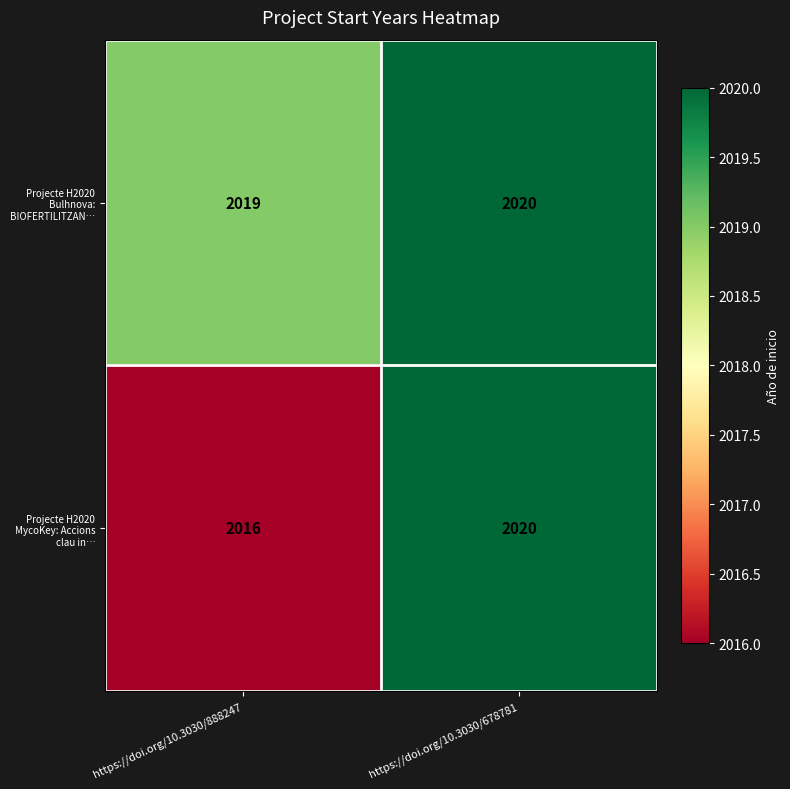

What value does the Projecte H2020 MycoKey: Accions clau in… series have at https://doi.org/10.3030/888247?

2016